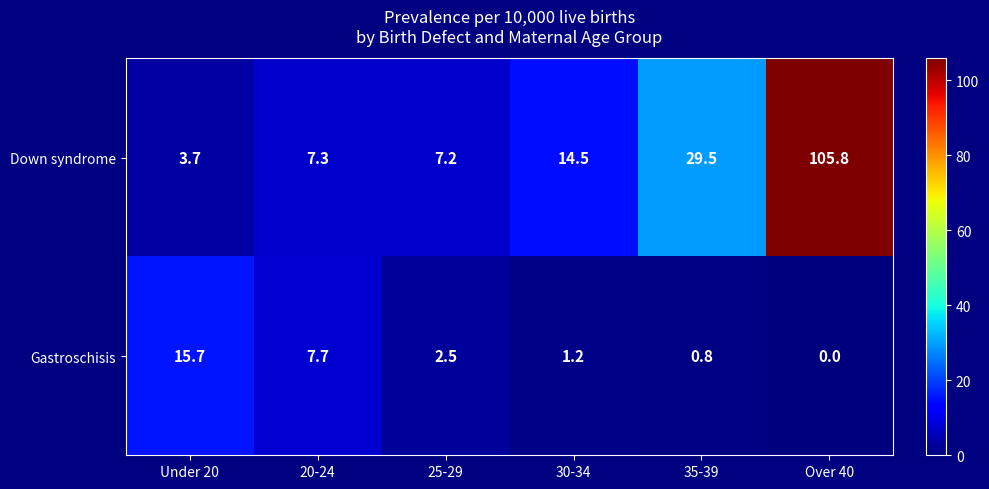

Reading left to right, transcribe all the data shown in this chart.

Down syndrome: Under 20=3.7	20-24=7.3	25-29=7.2	30-34=14.5	35-39=29.5	Over 40=105.8
Gastroschisis: Under 20=15.7	20-24=7.7	25-29=2.5	30-34=1.2	35-39=0.8	Over 40=0.0